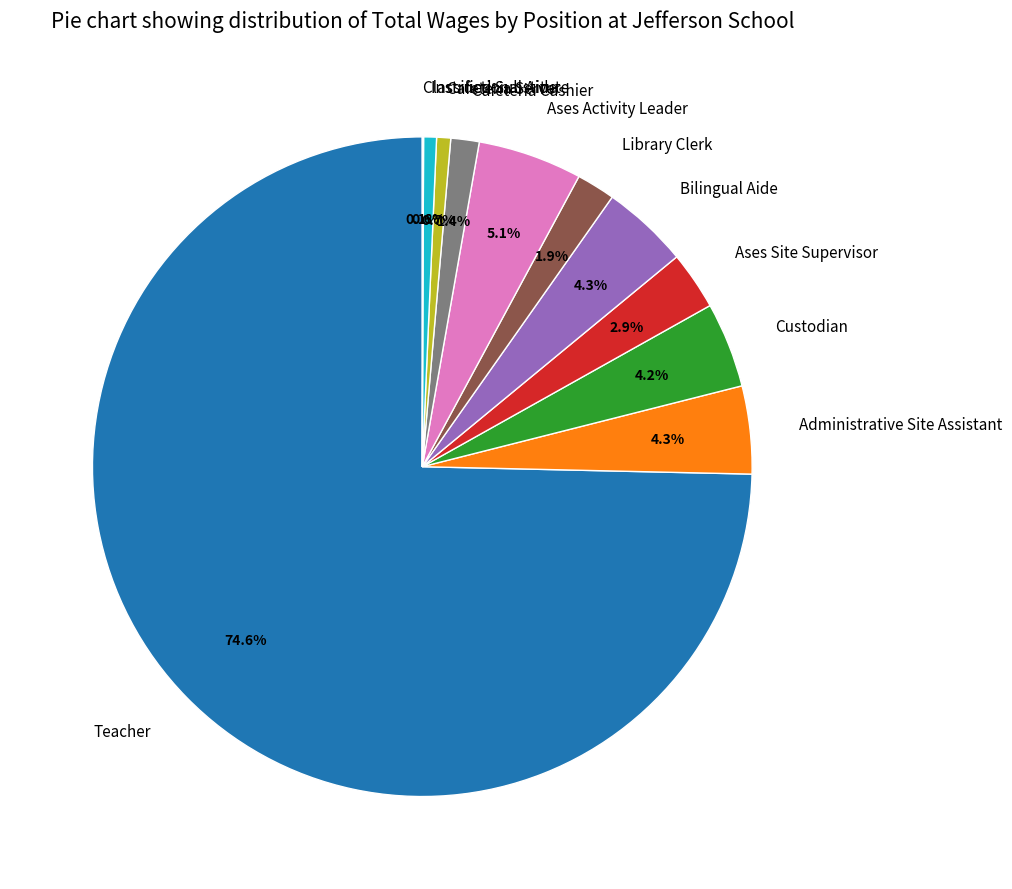

Which slice is the largest?

Teacher